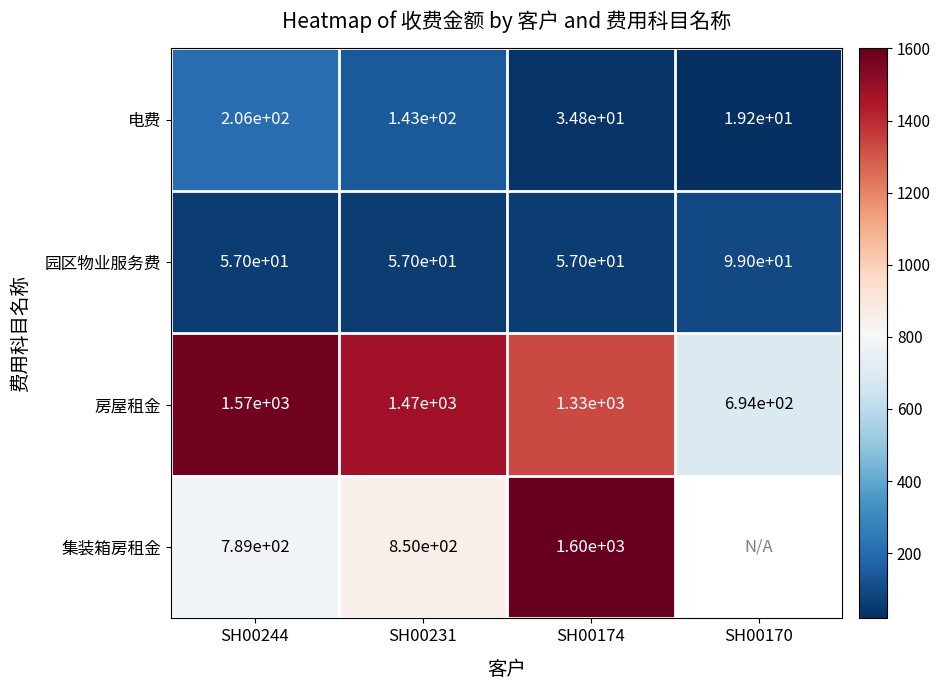

At SH00231, list the series in order from smallest to largest.

园区物业服务费, 电费, 集装箱房租金, 房屋租金